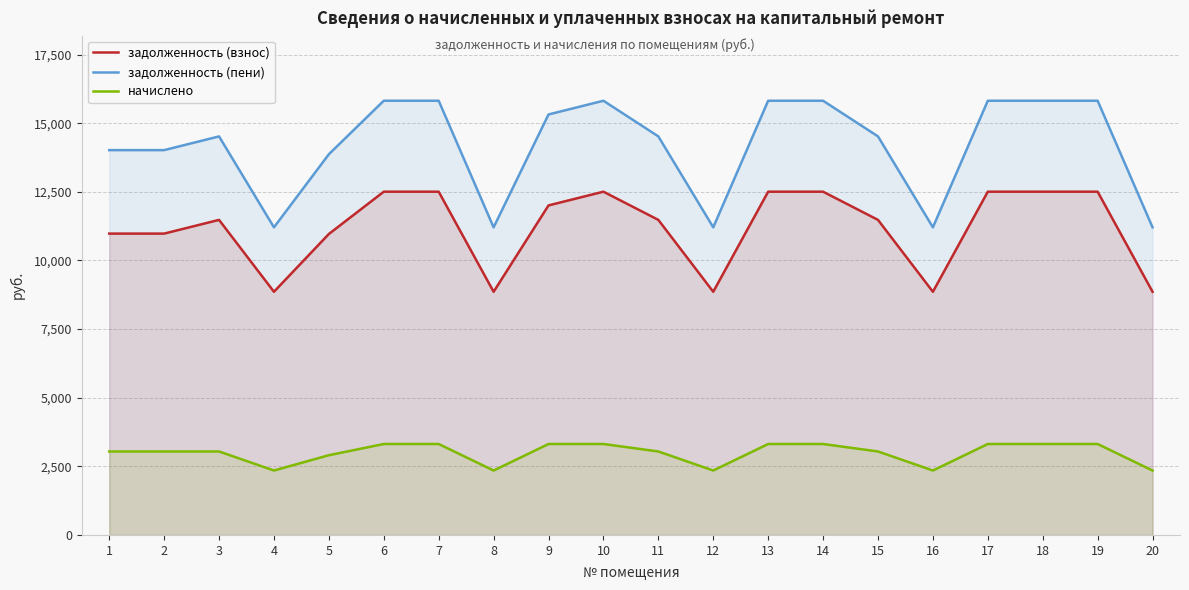

True or false: начислено and задолженность (пени) cross at least once.

False